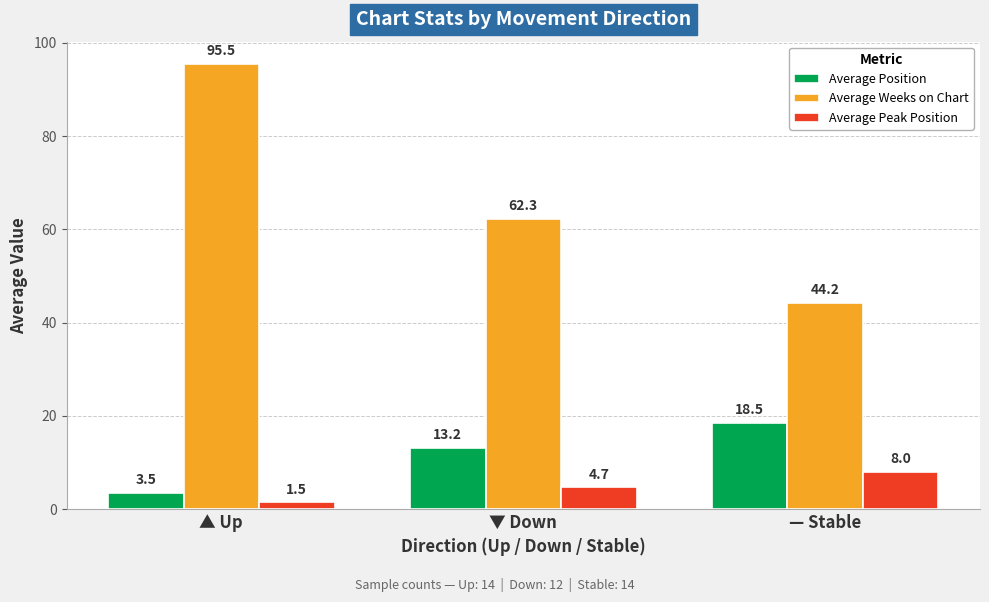

What position from the left is ▼ Down?

2